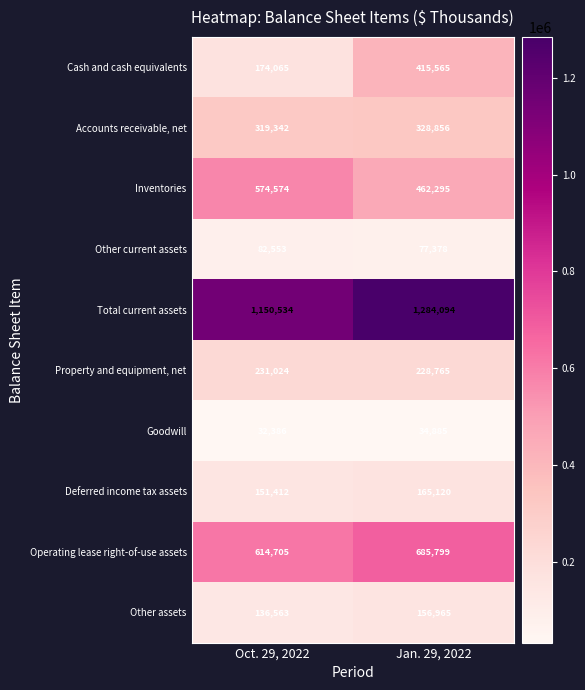

What is the approximate value of Other current assets at Jan. 29, 2022, to the nearest 50?

77400